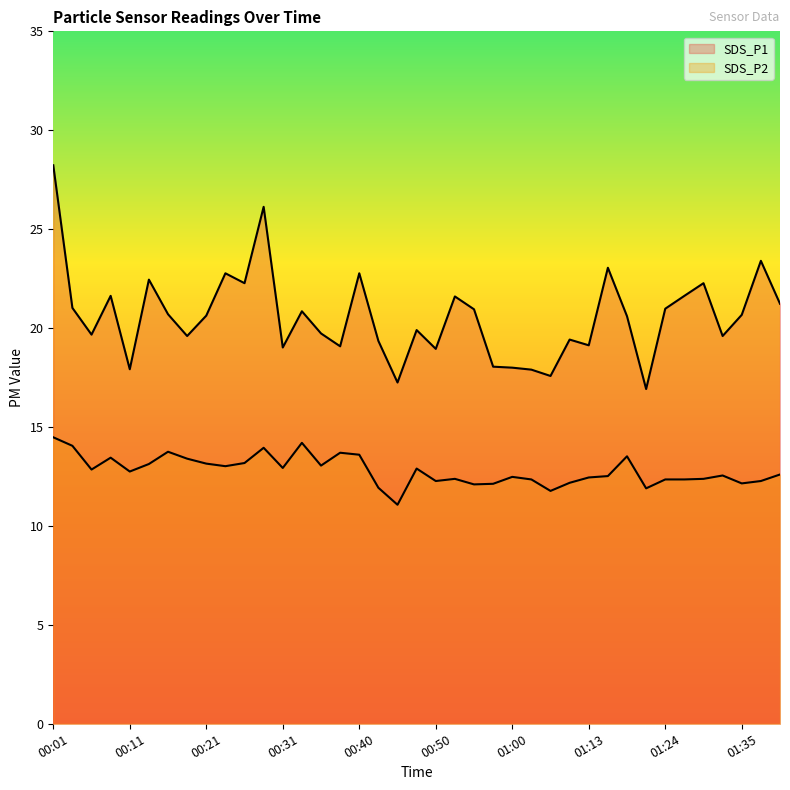

True or false: SDS_P2 and SDS_P1 cross at least once.

False